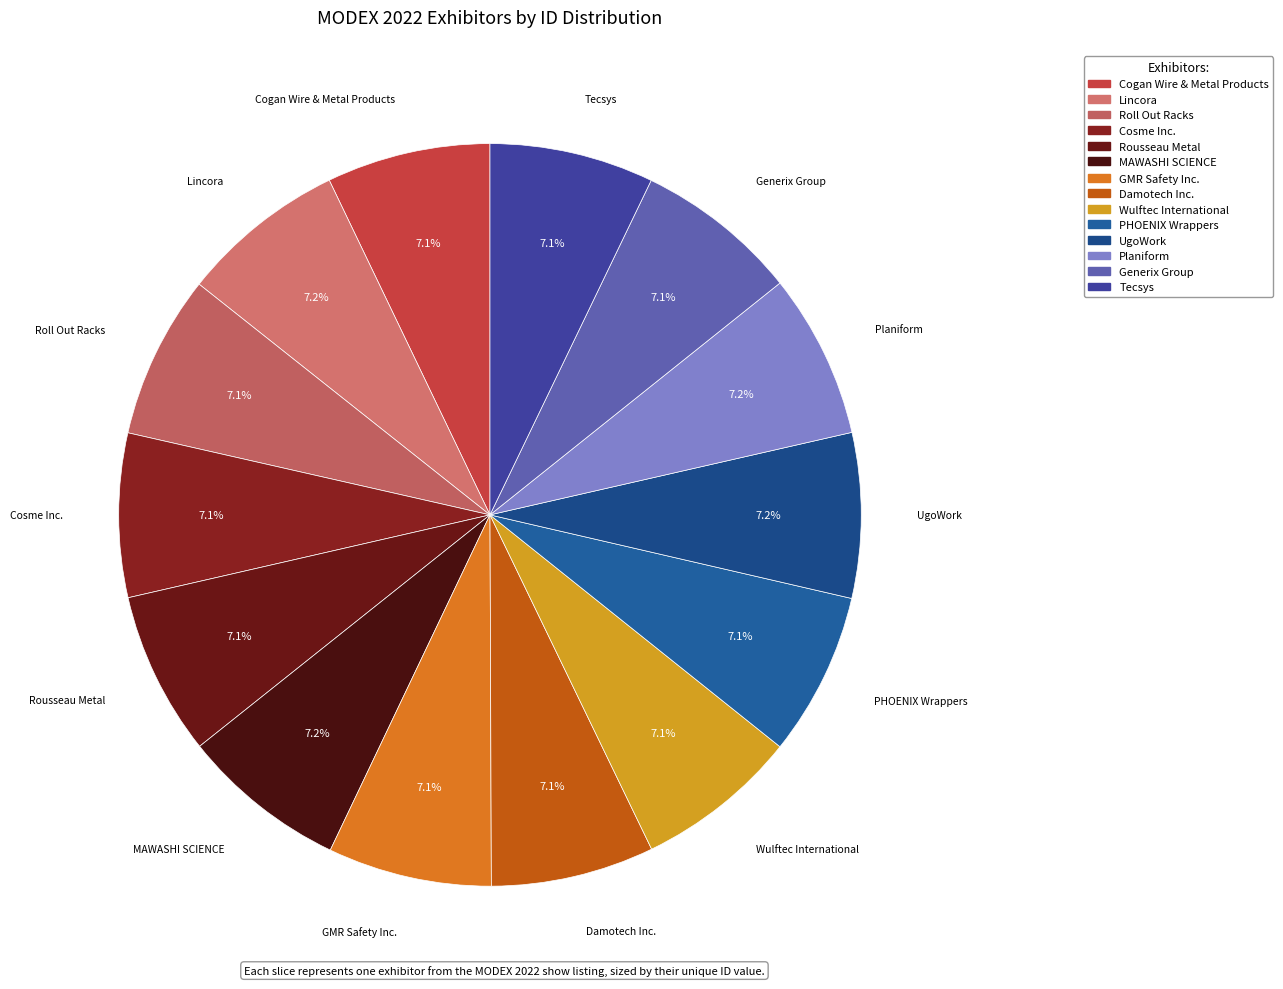

What is the ratio of the value at Cogan Wire & Metal Products to the value at Damotech Inc.?

1.0